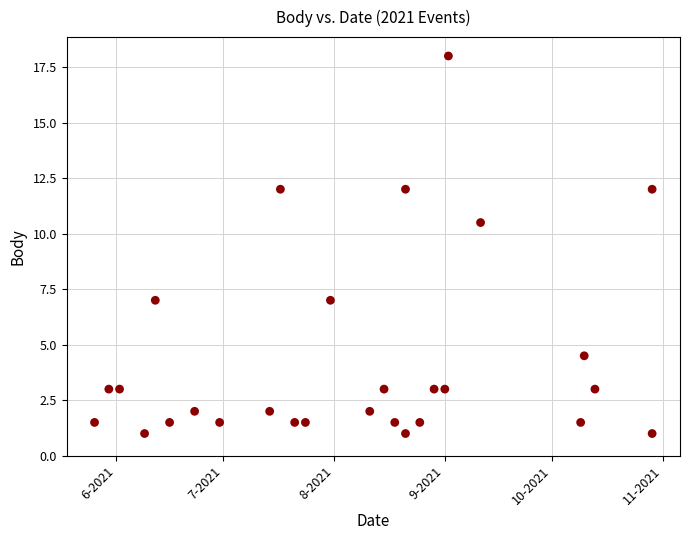

What is the range of X values (max minus min)?

156.0